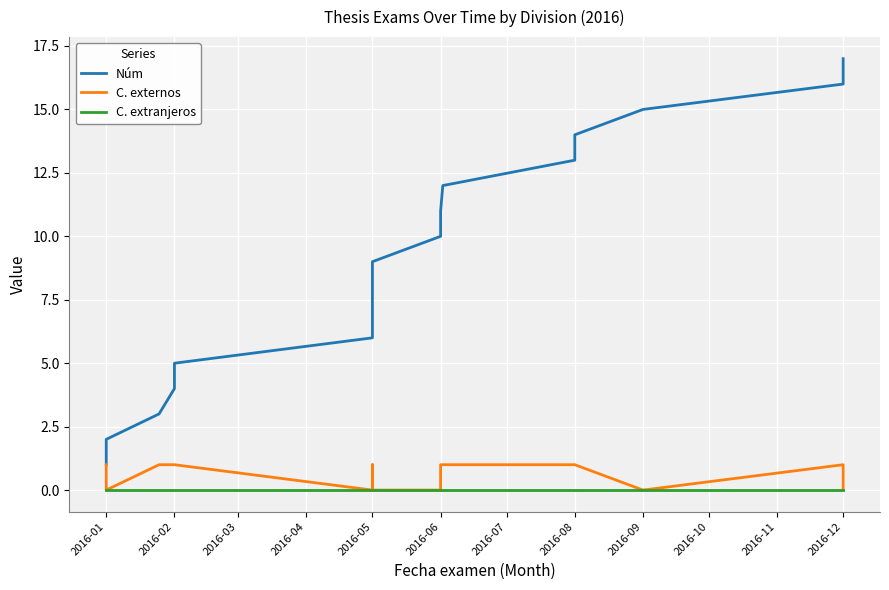

Between 2016-02 and 2016-12, which series saw the biggest shift?

Núm